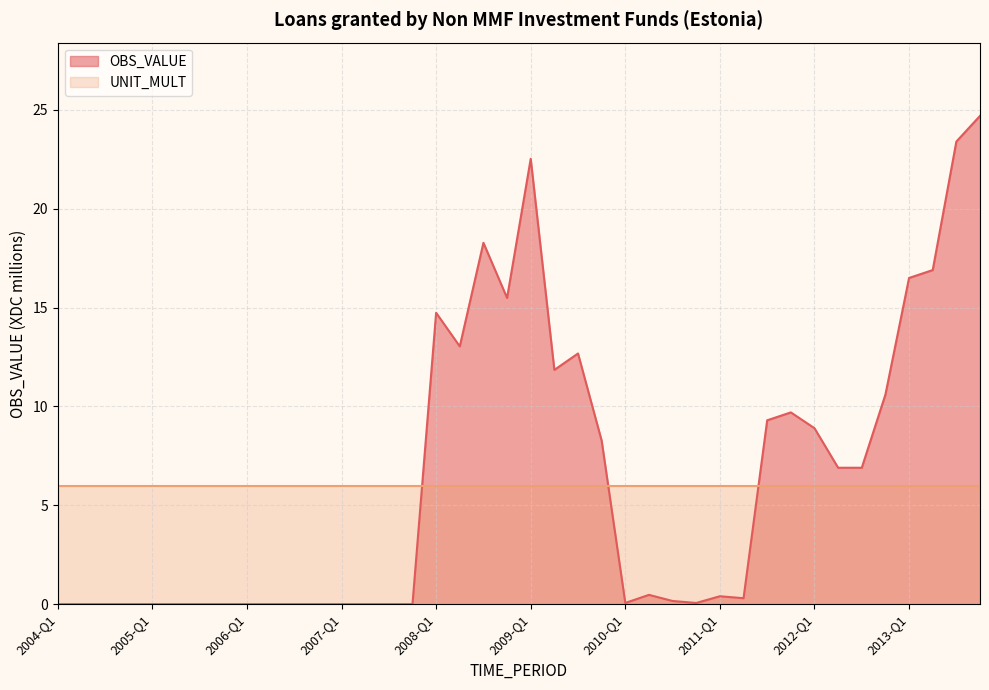

List the labels in order of value, largest first.

2013-Q4, 2013-Q3, 2009-Q1, 2008-Q3, 2013-Q2, 2013-Q1, 2008-Q4, 2008-Q1, 2008-Q2, 2009-Q3, 2009-Q2, 2012-Q4, 2011-Q4, 2011-Q3, 2012-Q1, 2009-Q4, 2012-Q2, 2012-Q3, 2010-Q2, 2011-Q1, 2011-Q2, 2010-Q3, 2010-Q1, 2010-Q4, 2004-Q1, 2004-Q2, 2004-Q3, 2004-Q4, 2005-Q1, 2005-Q2, 2005-Q3, 2005-Q4, 2006-Q1, 2006-Q2, 2006-Q3, 2006-Q4, 2007-Q1, 2007-Q2, 2007-Q3, 2007-Q4